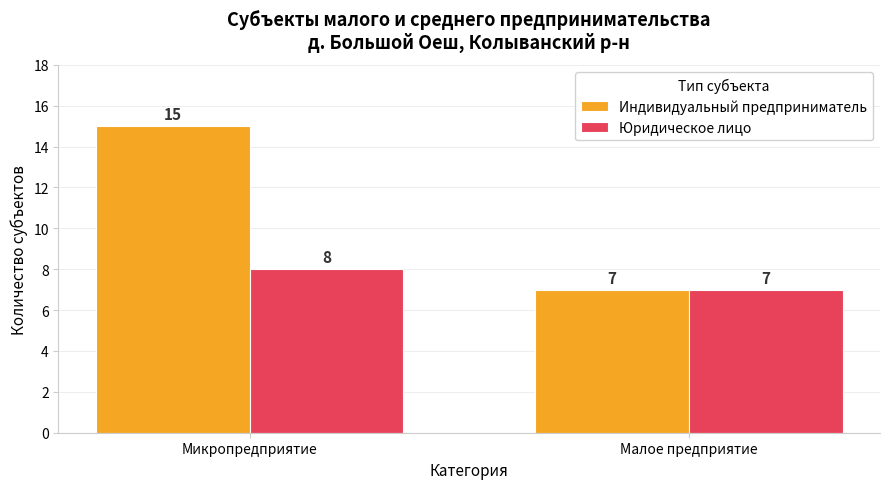

What is the sum of all Индивидуальный предприниматель values?

22